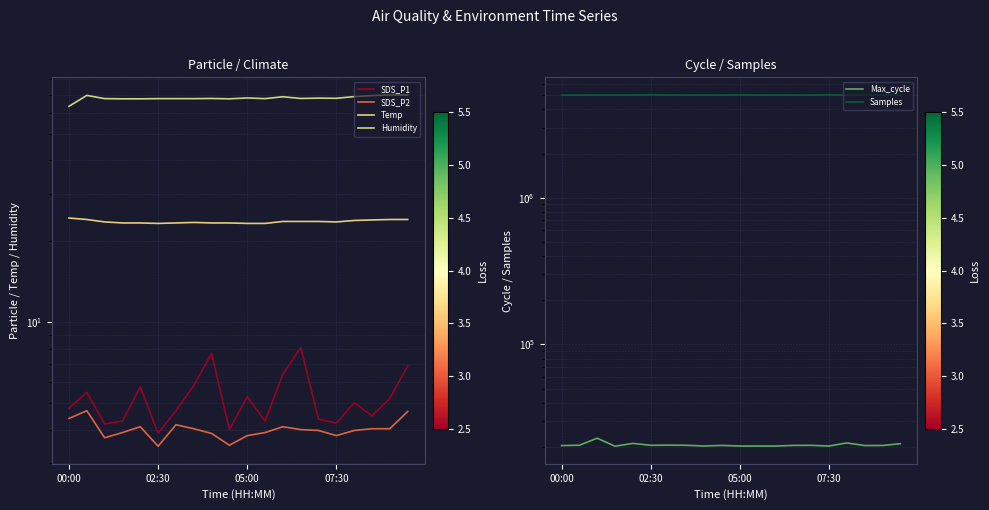

What is the value of the Humidity point at the 5th from the left?

67.6